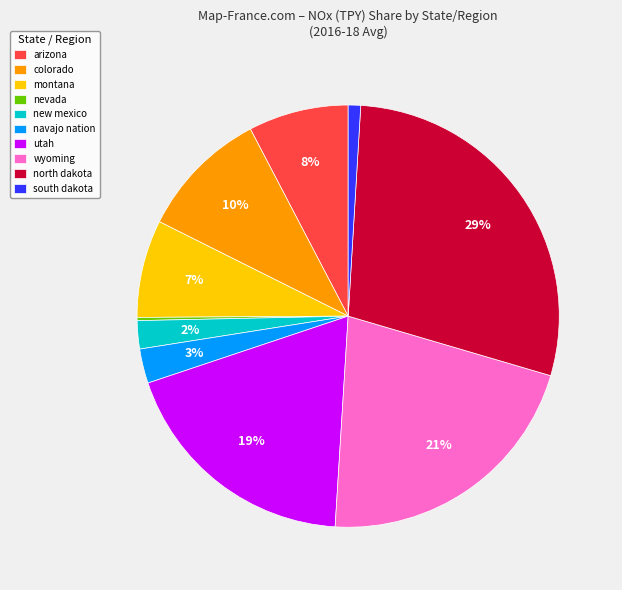

To the nearest percent, what is the combined percentage of montana and north dakota?

36%